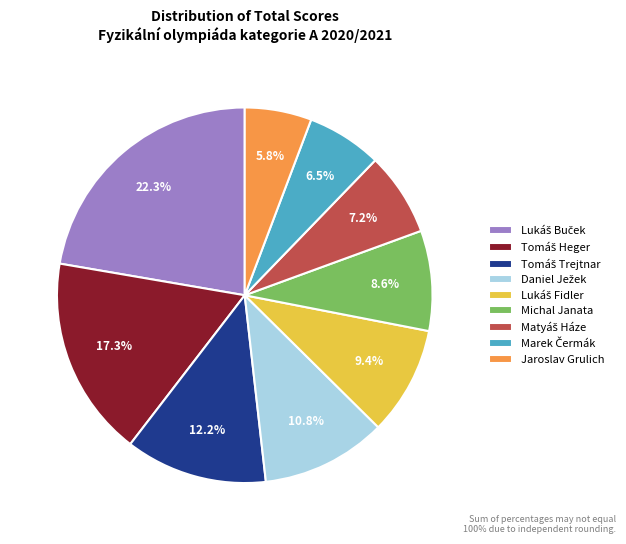

Is there a majority slice in this chart?

No